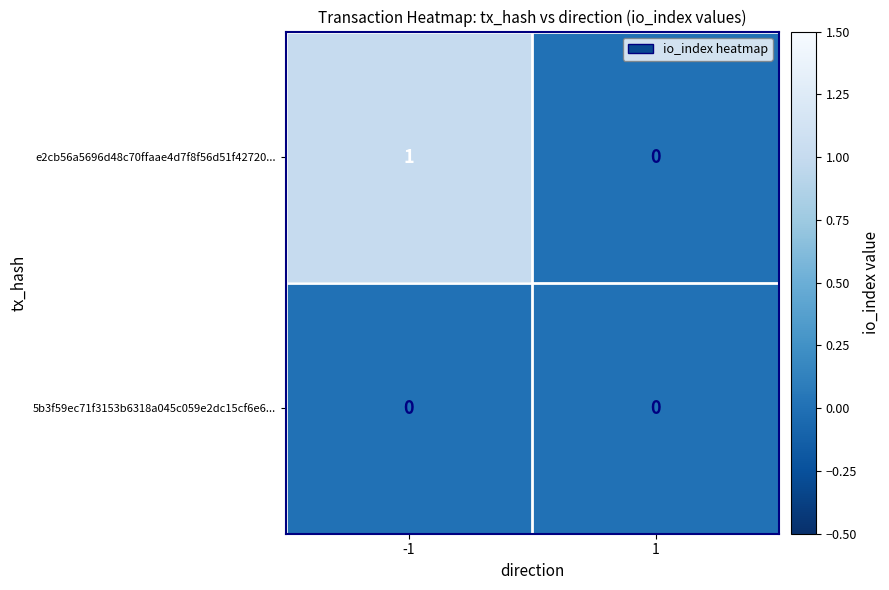

What is the total value across all series at -1?

1